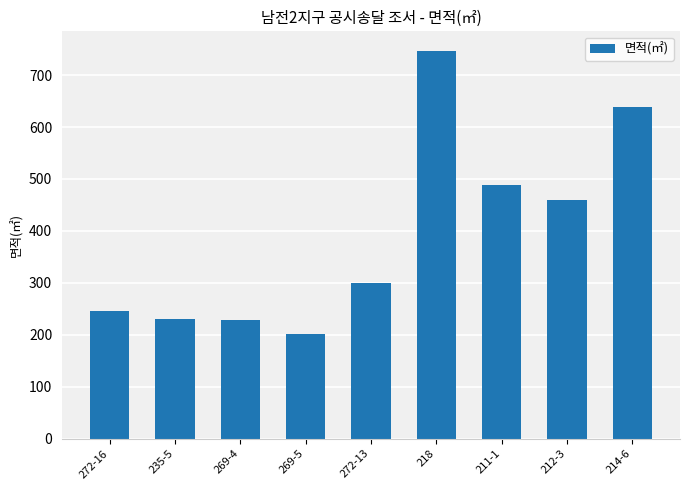

Are the bars horizontal?

No